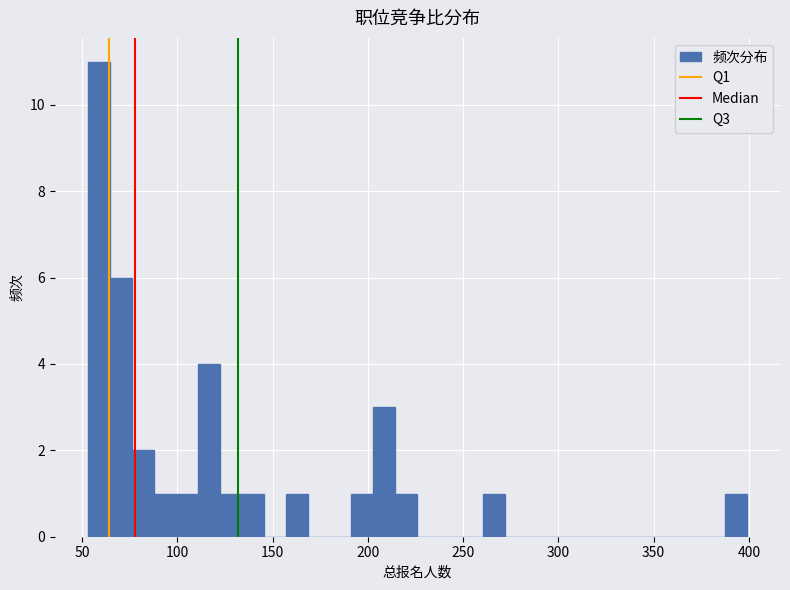

Around what value on the x-axis is the tallest bar? Give the approximate position of its centre, as read against the axis.

60